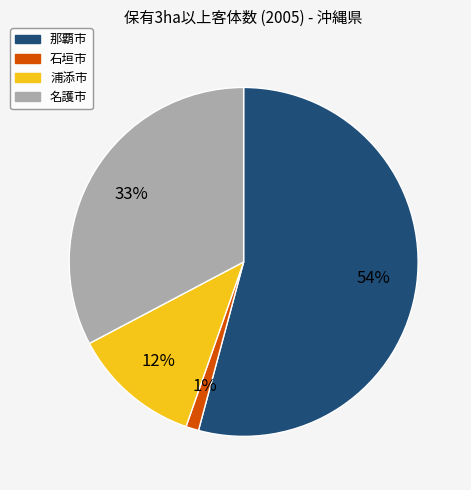

Count the number of slices in the pie.

4